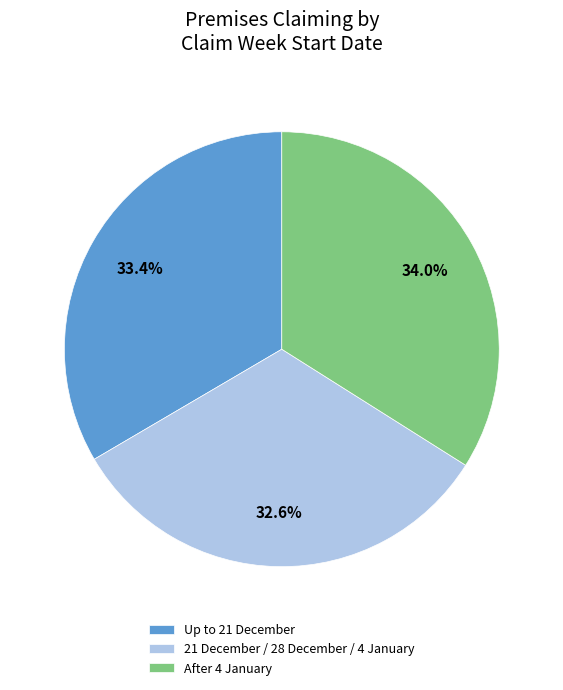

Approximately how many times larger is the value at Up to 21 December compared to 21 December / 28 December / 4 January?

1.0